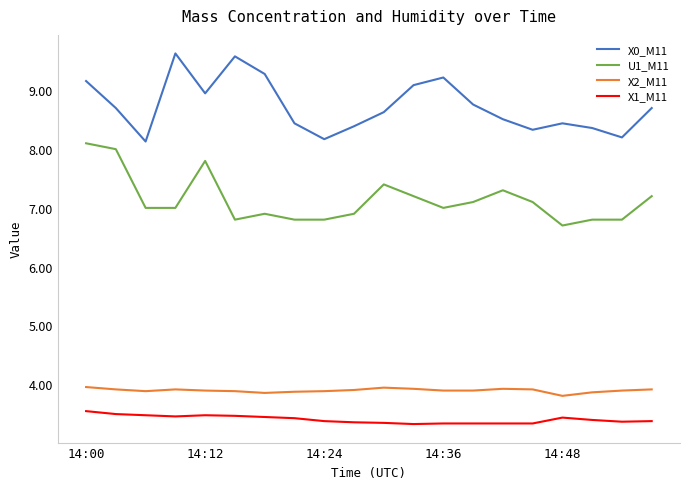

Which series has the largest total across all categories?

X0_M11